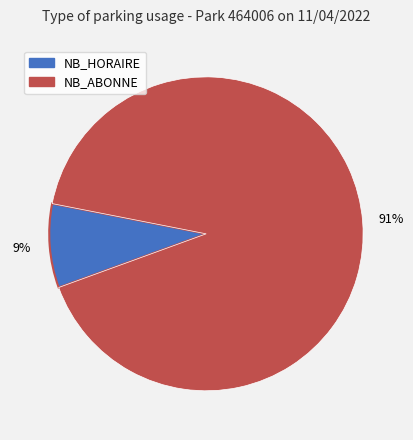

Count the number of slices in the pie.

2